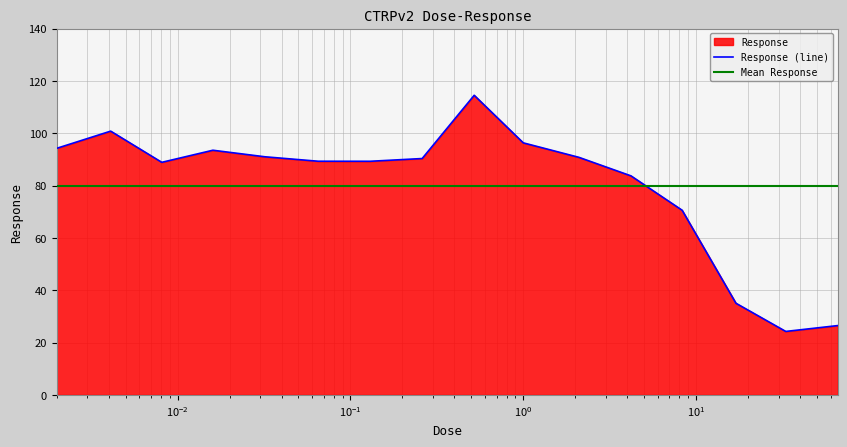

What is the label of the 15th point from the right?

0.0041